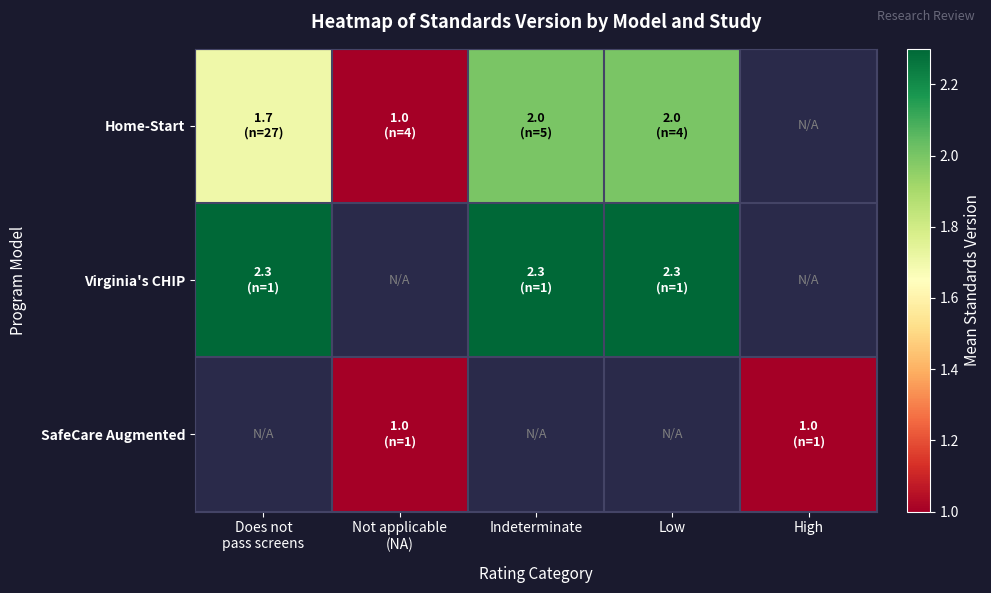

What is the difference between the highest and lowest values at Does not
pass screens?

0.6